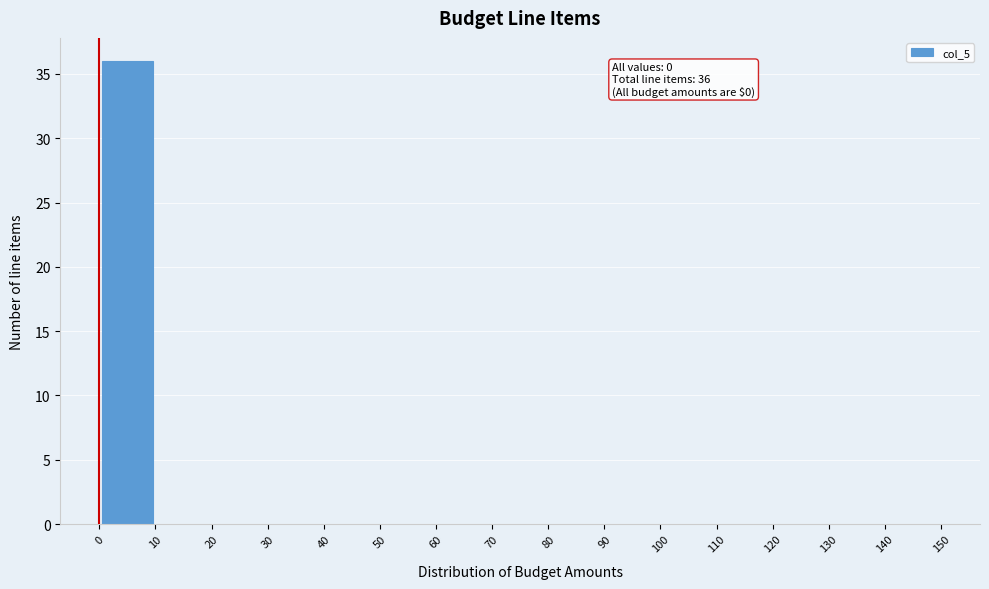

Over which range of the x-axis is the bar tallest?

0 to 10